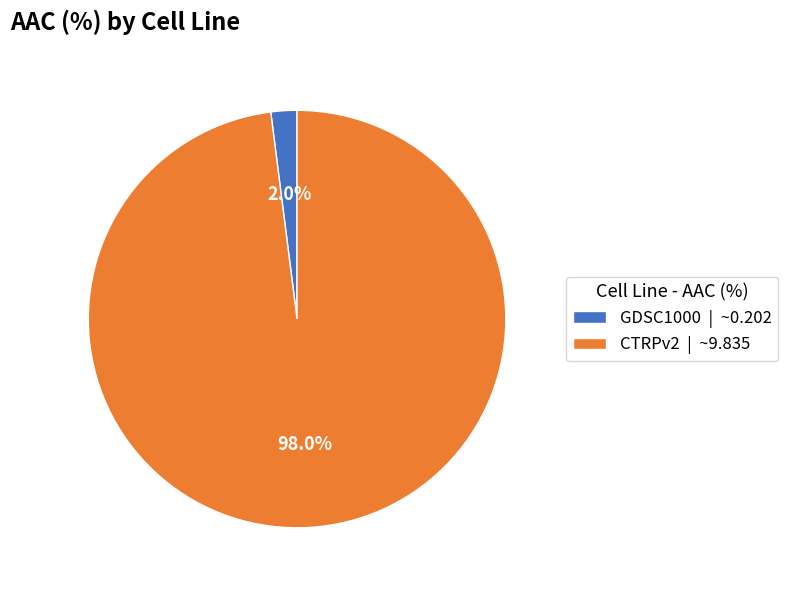

What is the majority slice?

CTRPv2